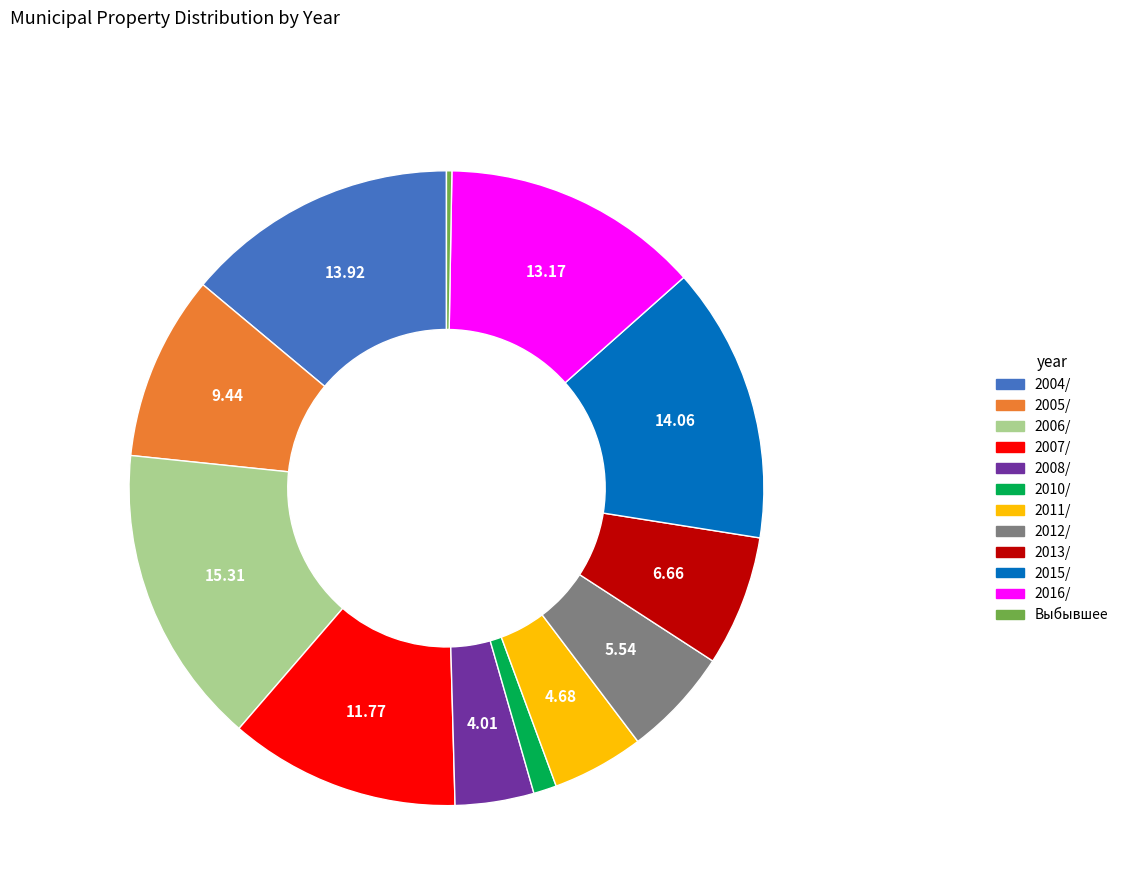

Is 2005/ the majority of the pie?

No